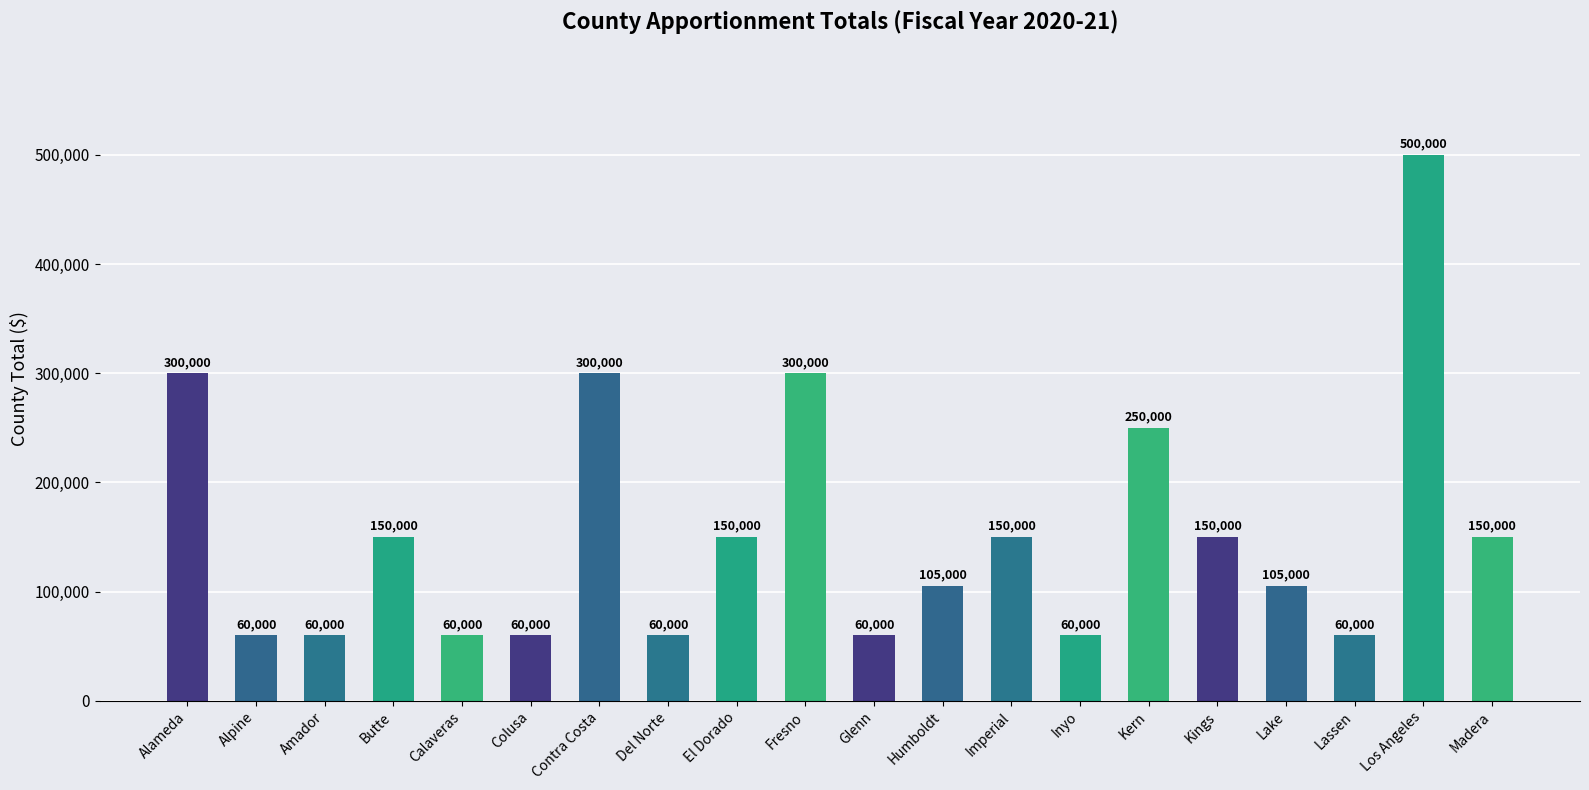

The value at Glenn is 27372. True or false?

False